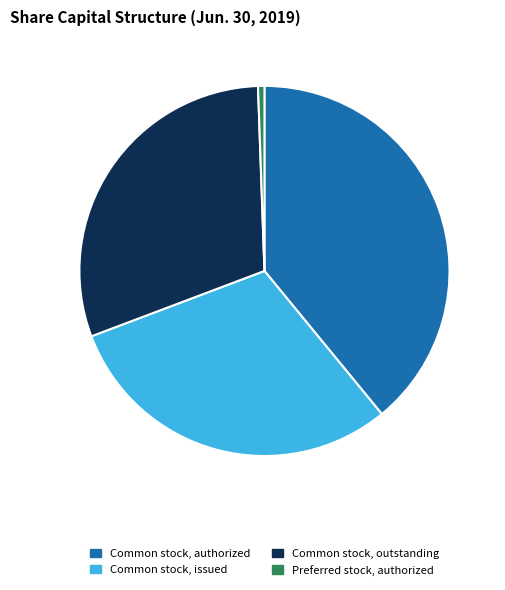

Count the number of slices in the pie.

4